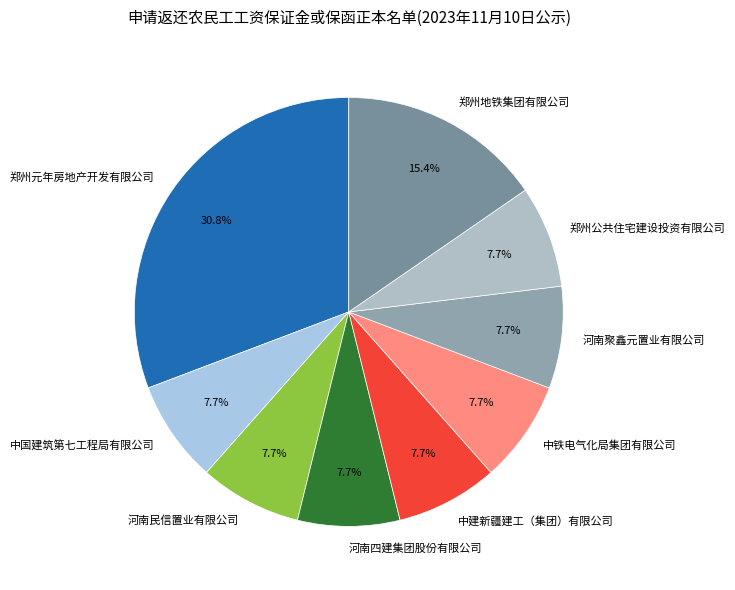

Is the sum of 中铁电气化局集团有限公司 and 郑州地铁集团有限公司 greater than half?

No